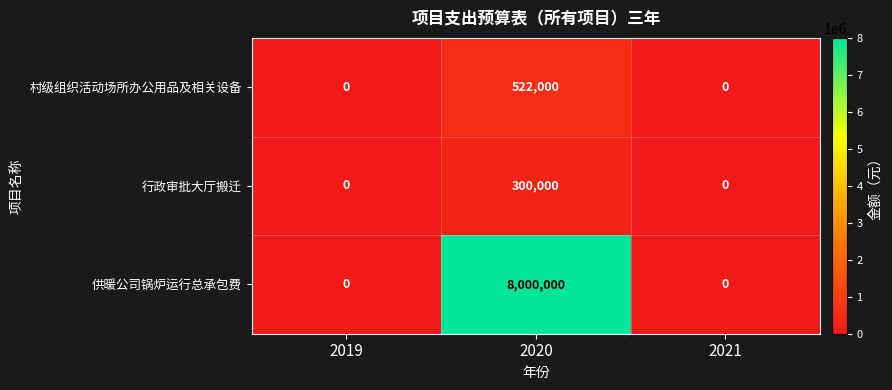

How many 供暖公司锅炉运行总承包费 values are between 0 and 8000000?

3